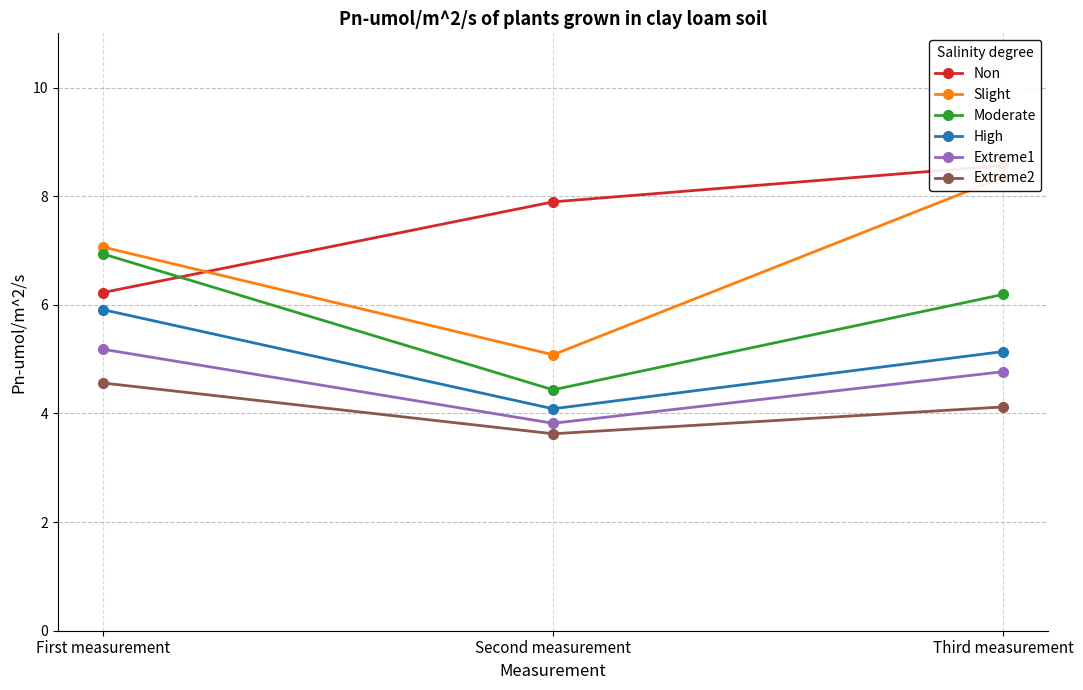

Which series changed the most between First measurement and Third measurement?

Non